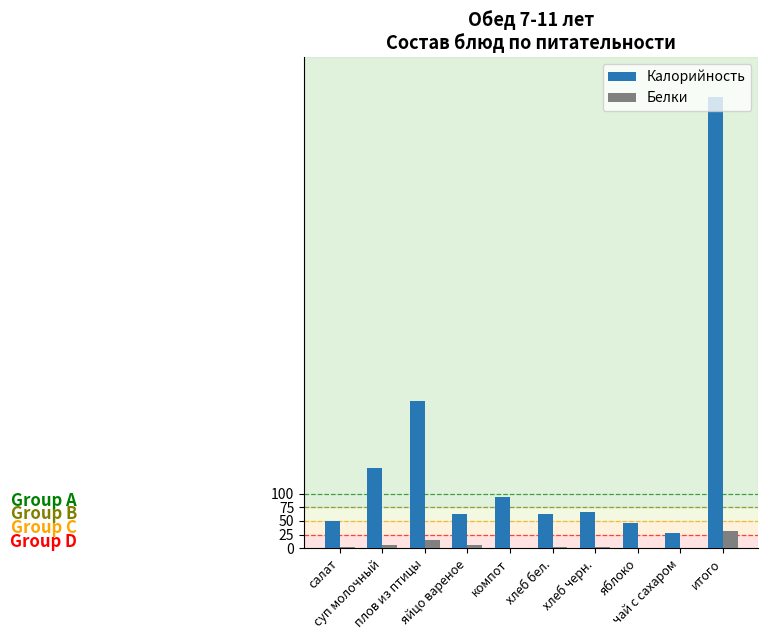

What is the sum of all Калорийность values?

1656.1